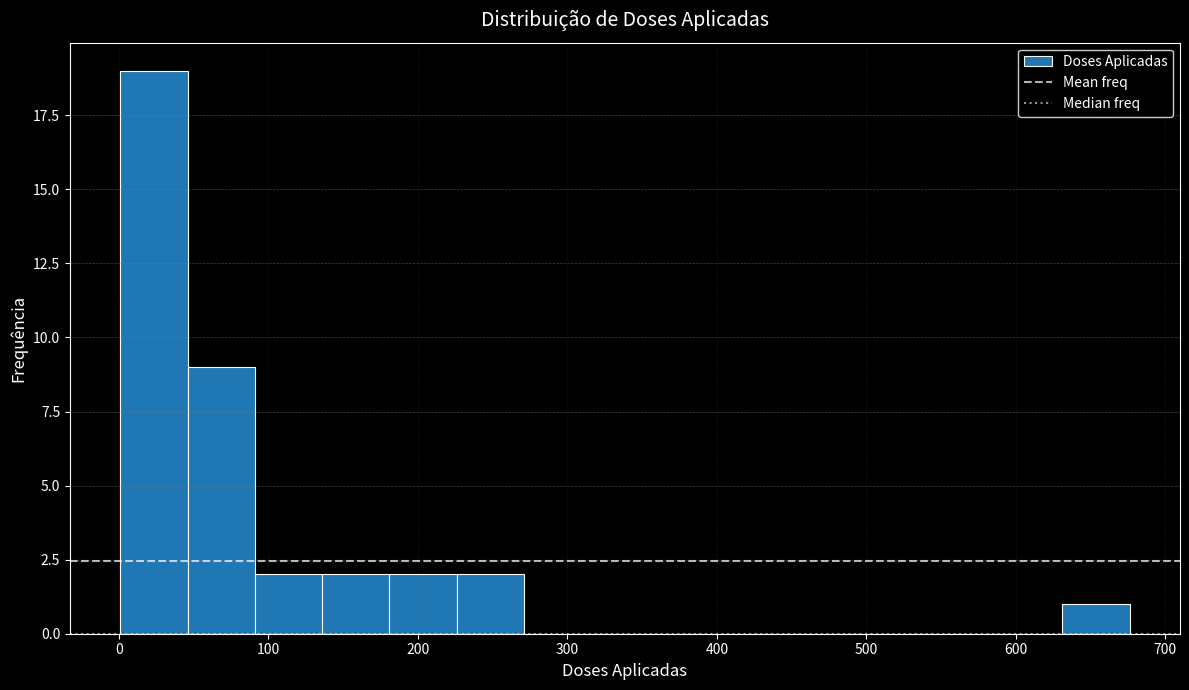

Over which range of the x-axis is the bar tallest?

1 to 46